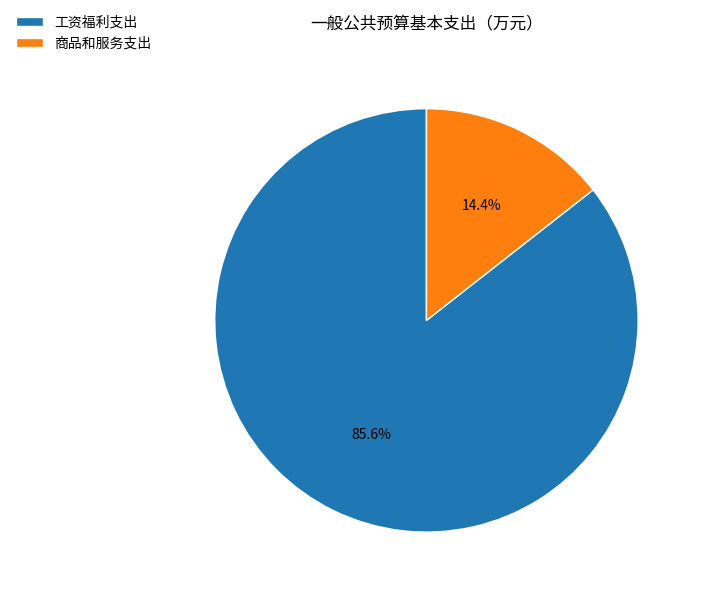

Which category has the biggest portion of the pie?

工资福利支出